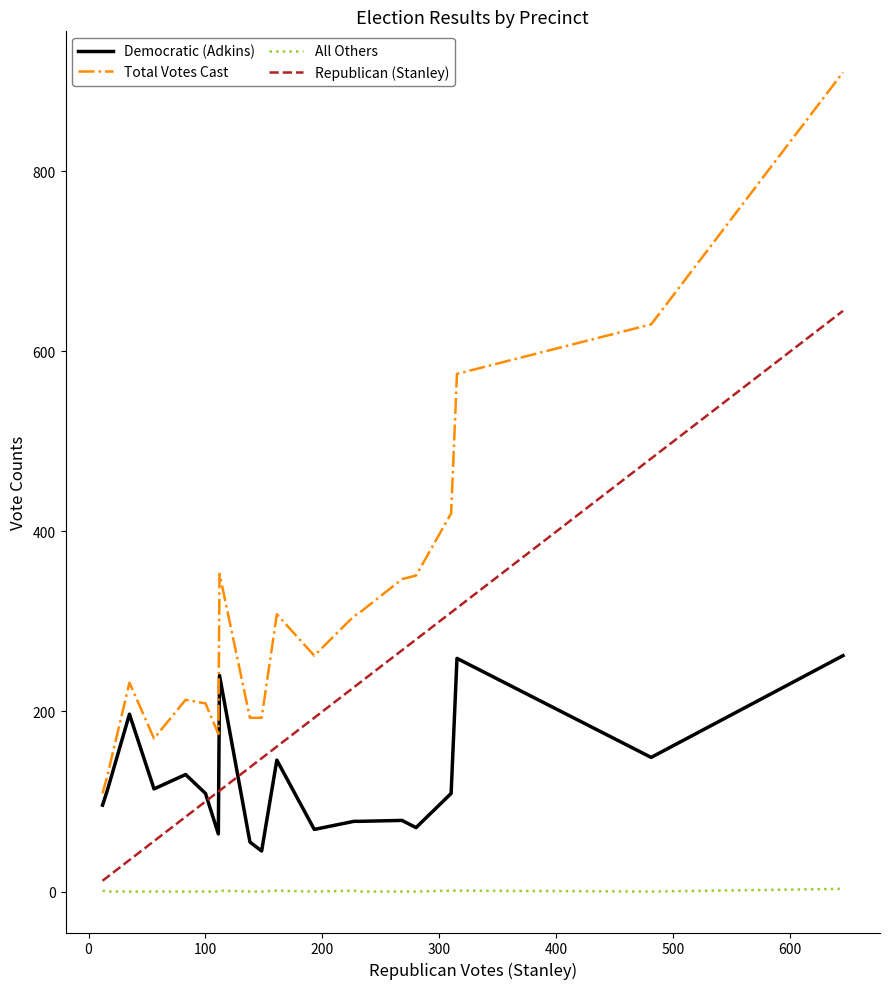

List the series in order of their overall mean, highest first.

Total Votes Cast, Republican (Stanley), Democratic (Adkins), All Others